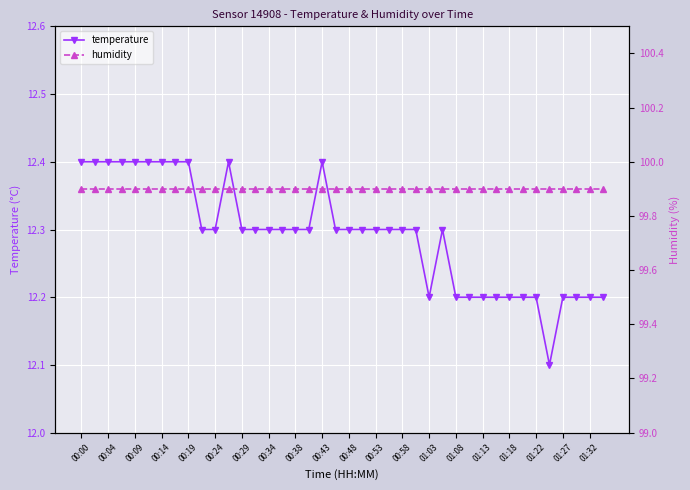

At which label does humidity reach its peak?

00:00